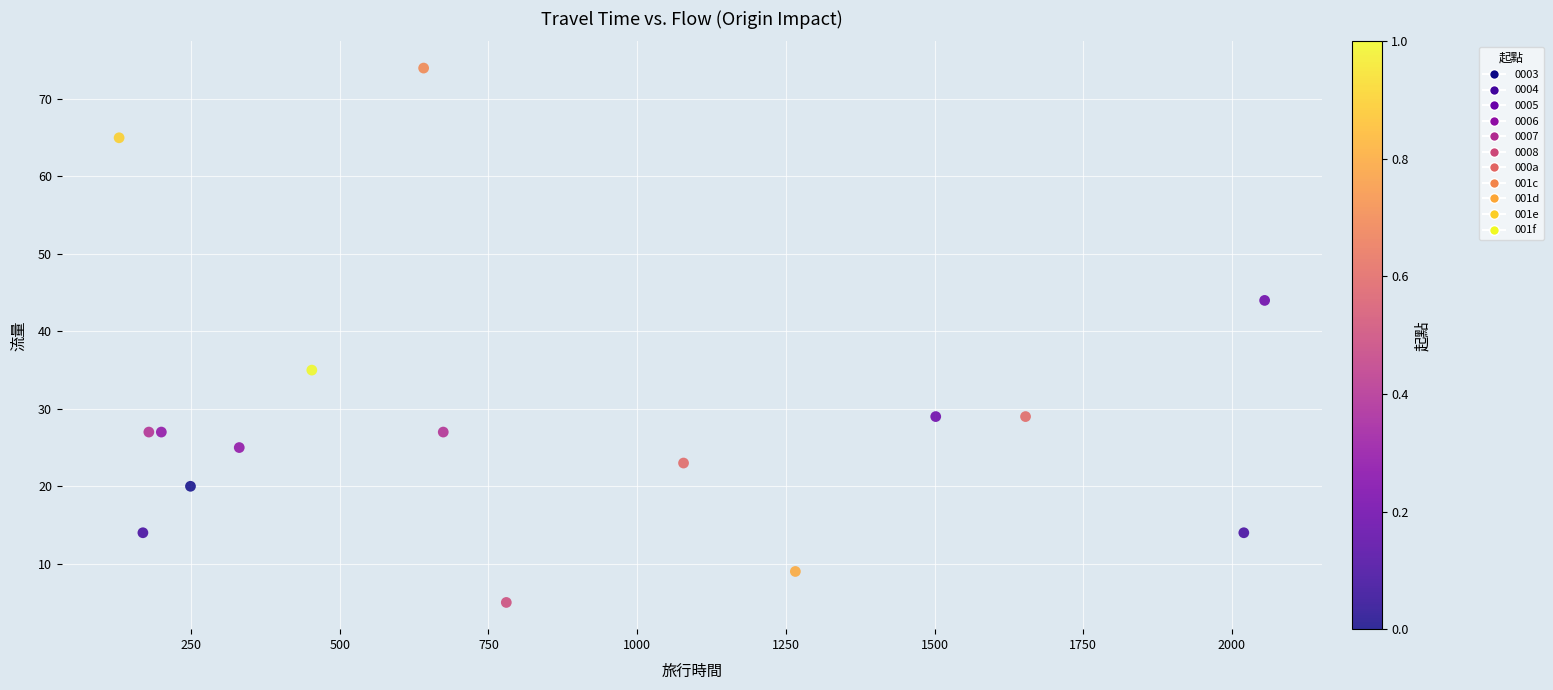

What Y value in the scatter plot is closest to 39?

35